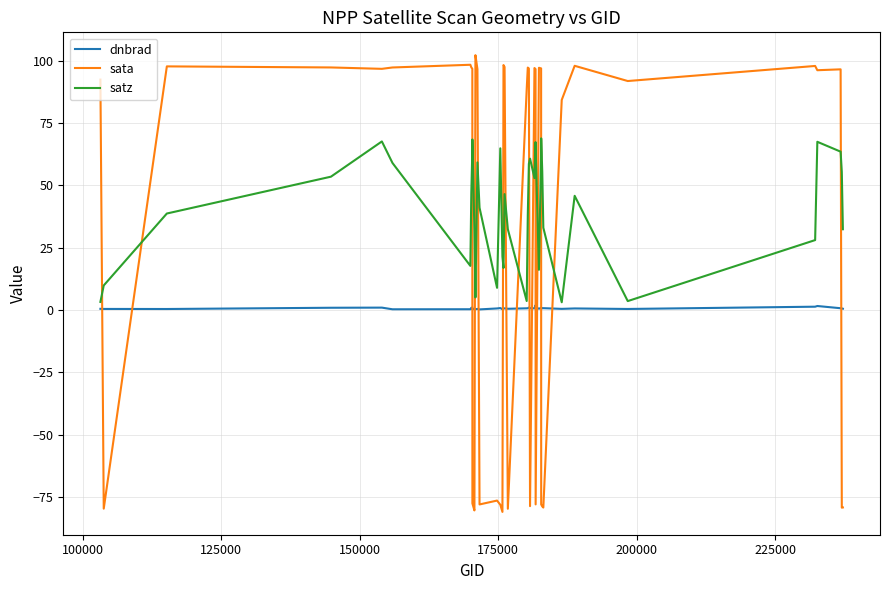

What are all the series names shown in the legend?

dnbrad, sata, satz